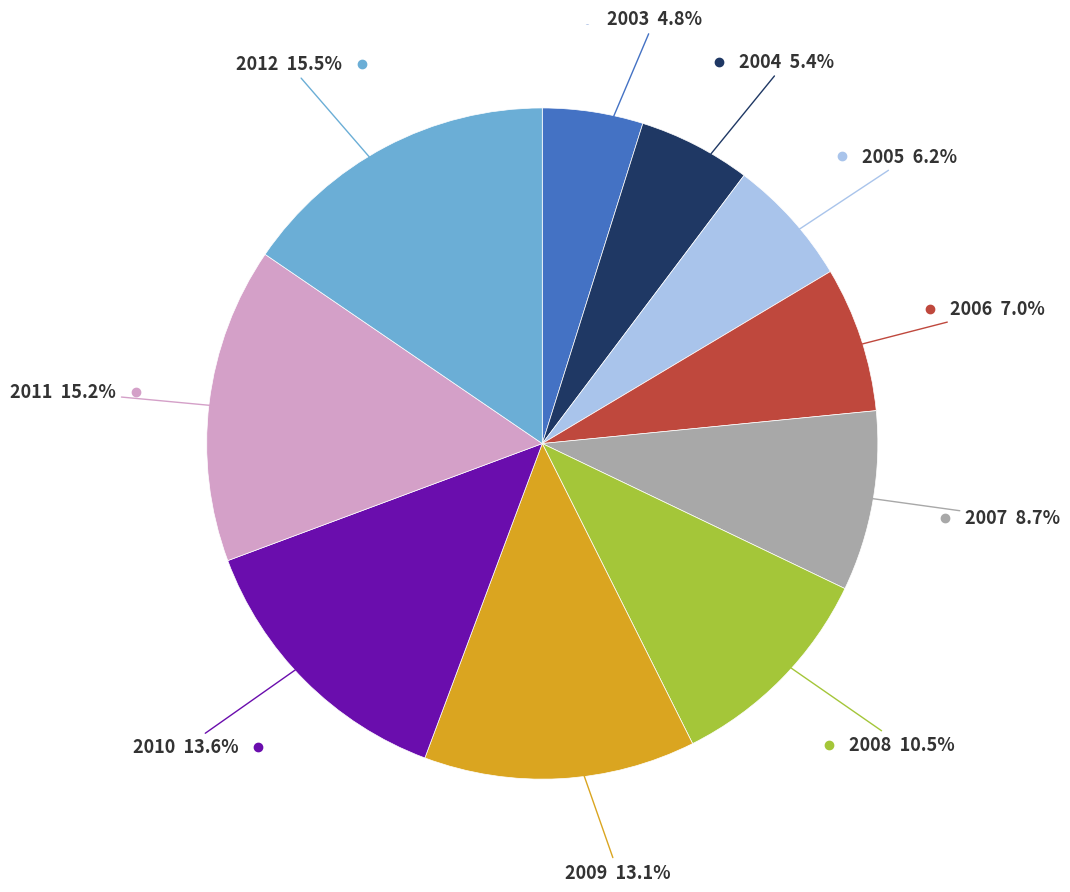

Count the number of slices in the pie.

10